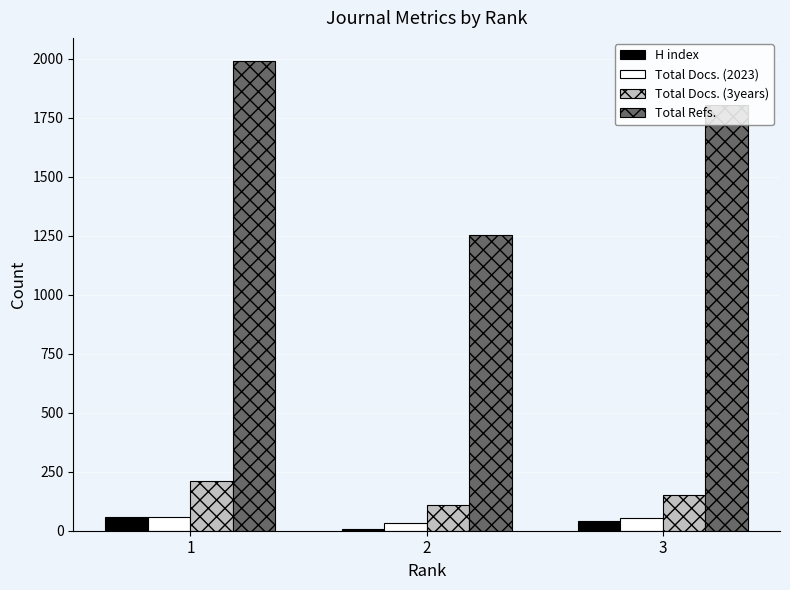

What is the greatest value displayed?

1990